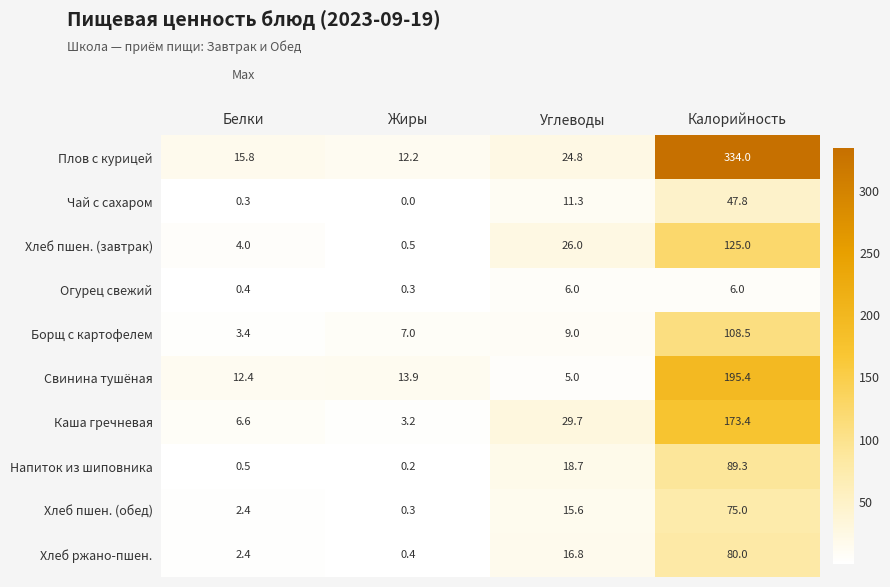

Rank the series at Углеводы from highest to lowest value.

Каша гречневая, Хлеб пшен. (завтрак), Плов с курицей, Напиток из шиповника, Хлеб ржано-пшен., Хлеб пшен. (обед), Чай с сахаром, Борщ с картофелем, Огурец свежий, Свинина тушёная